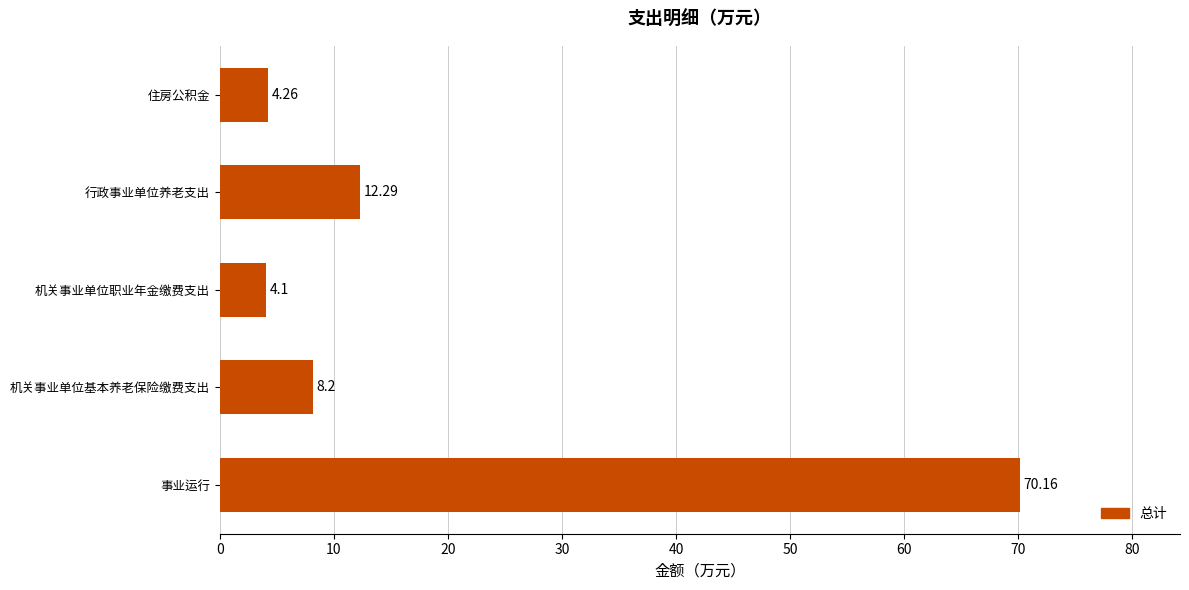

What is the greatest value displayed?

70.2